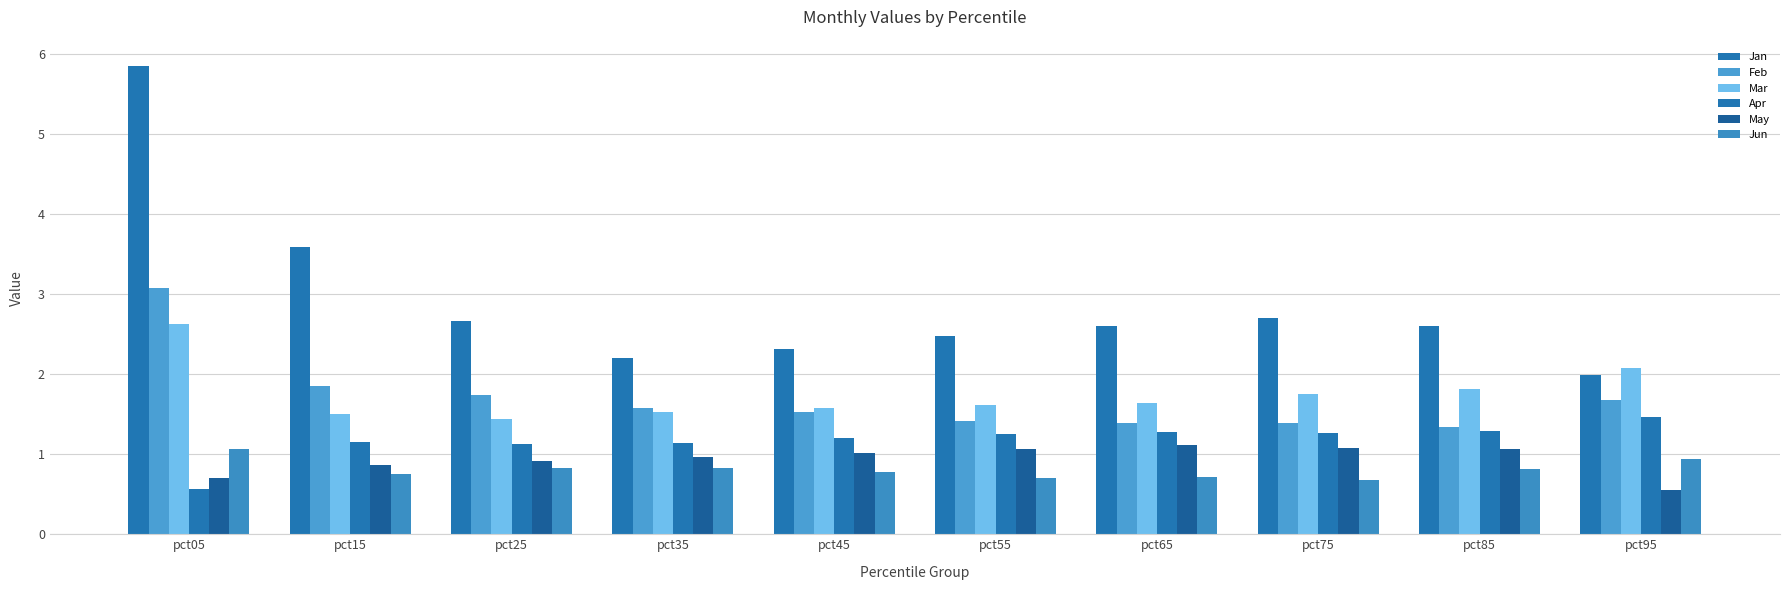

What value does the Feb series have at pct45?

1.5